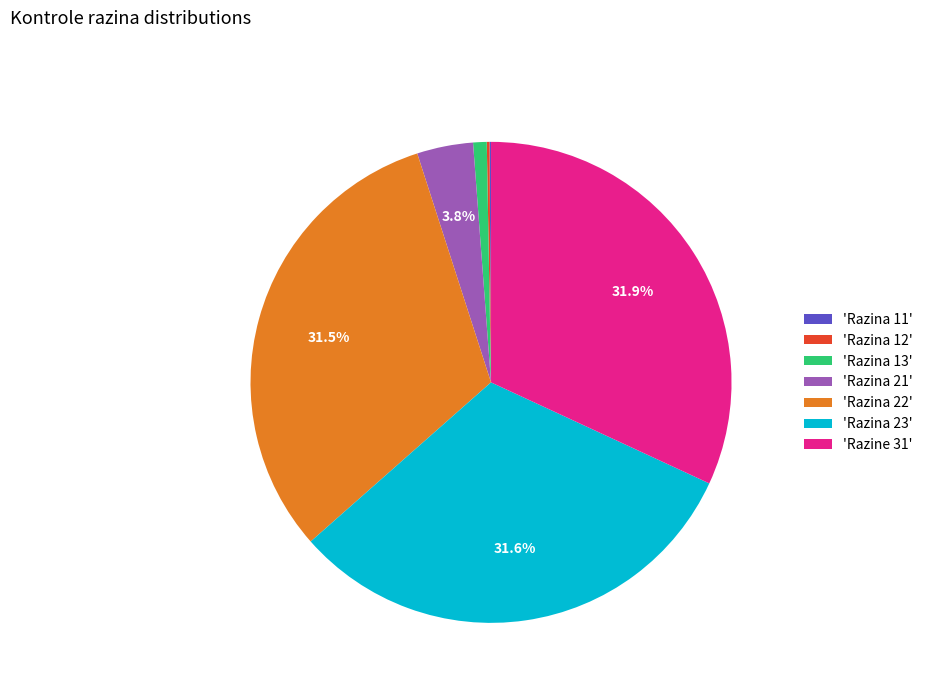

Does 'Razine 31' represent more than half of the total?

No